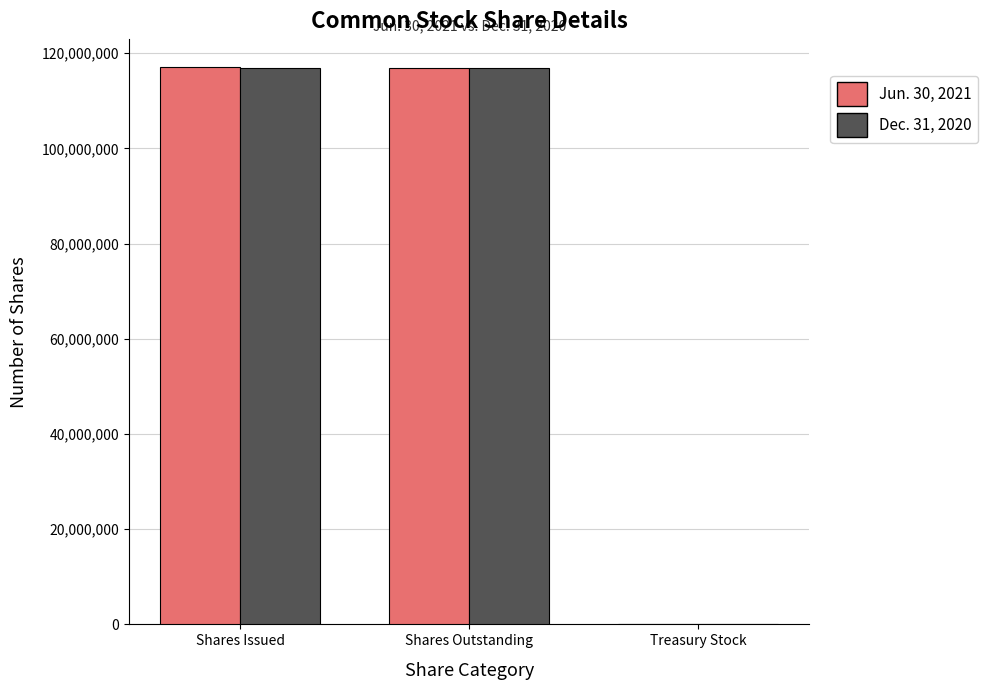

Where is Jun. 30, 2021 nearest to the value 58626963?

Shares Outstanding